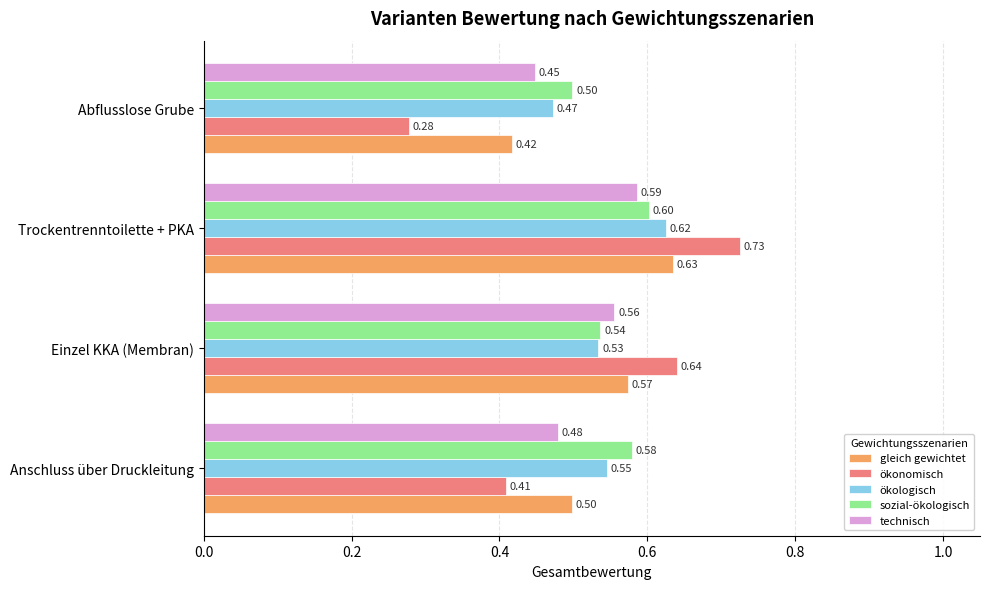

At which label does technisch reach its minimum?

Abflusslose Grube